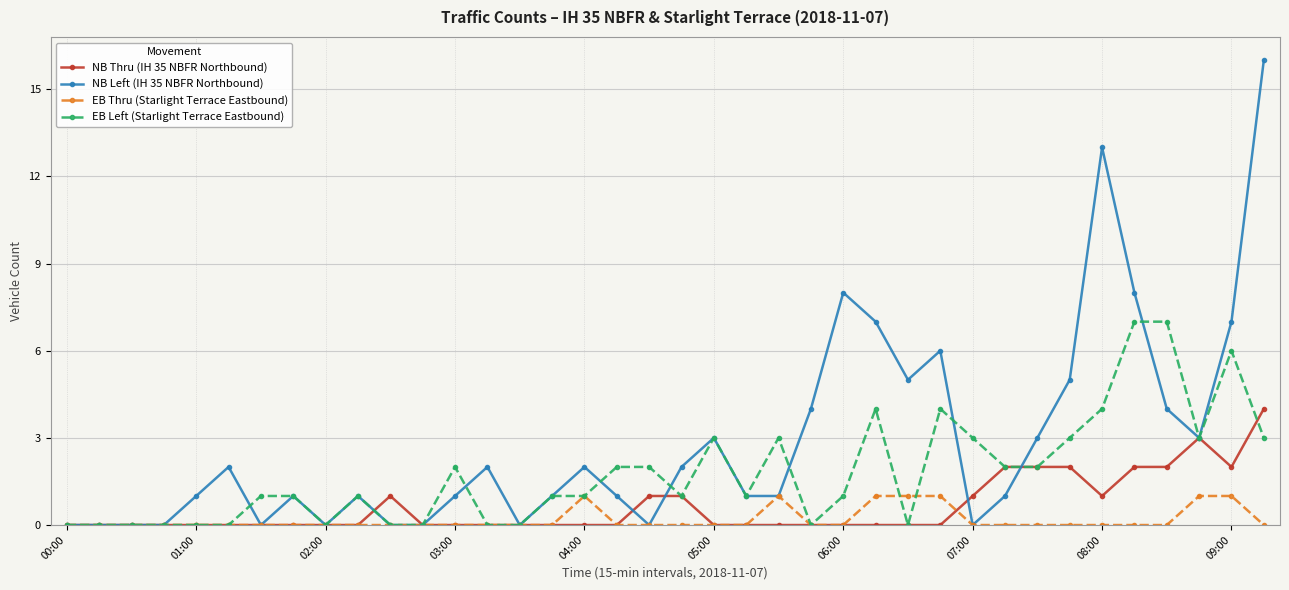

What is the average value of the NB Left (IH 35 NBFR Northbound) series?

3